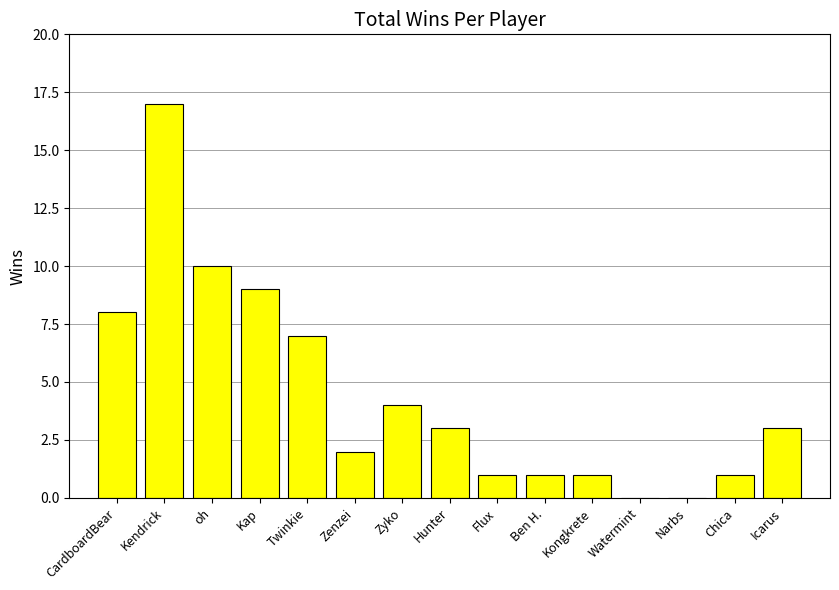

Reading right to left, what are all the values shown in this chart?

Icarus=3	Chica=1	Narbs=0	Watermint=0	Kongkrete=1	Ben H.=1	Flux=1	Hunter=3	Zyko=4	Zenzei=2	Twinkie=7	Kap=9	oh=10	Kendrick=17	CardboardBear=8